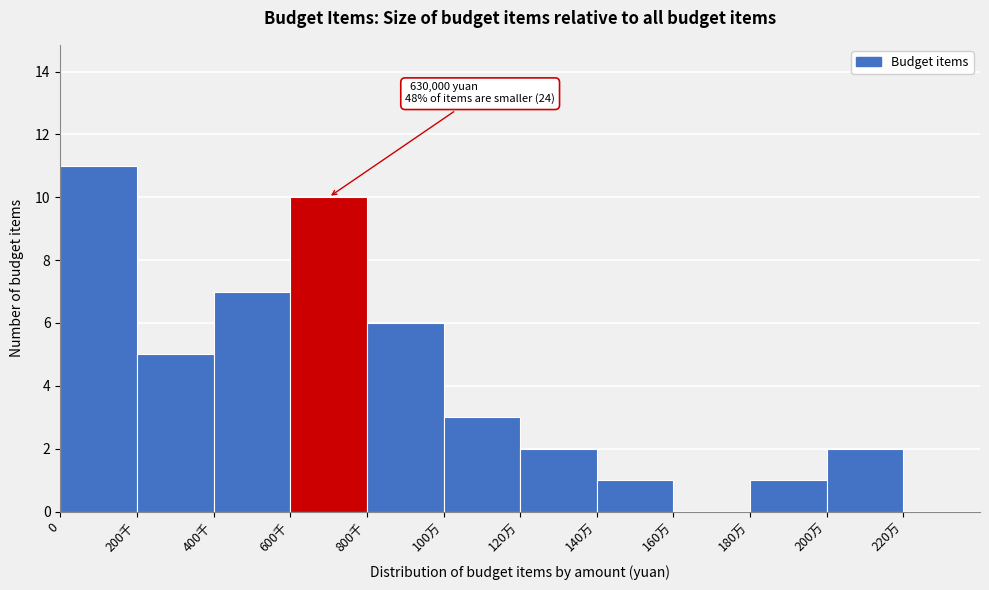

Reading left to right, extract all data points from this chart.

0=11	200千=5	400千=7	600千=10	800千=6	100万=3	120万=2	140万=1	160万=0	180万=1	200万=2	220万=0